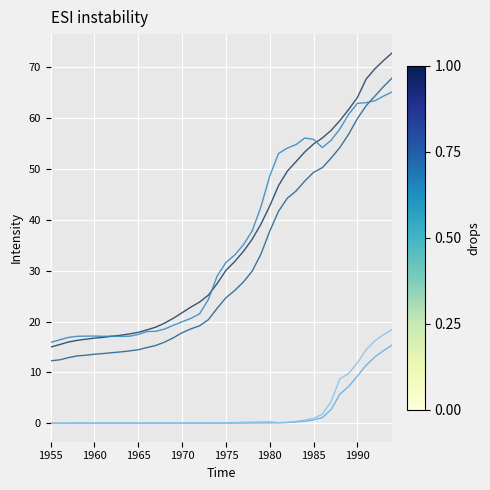

What is the greatest value displayed?

72.9